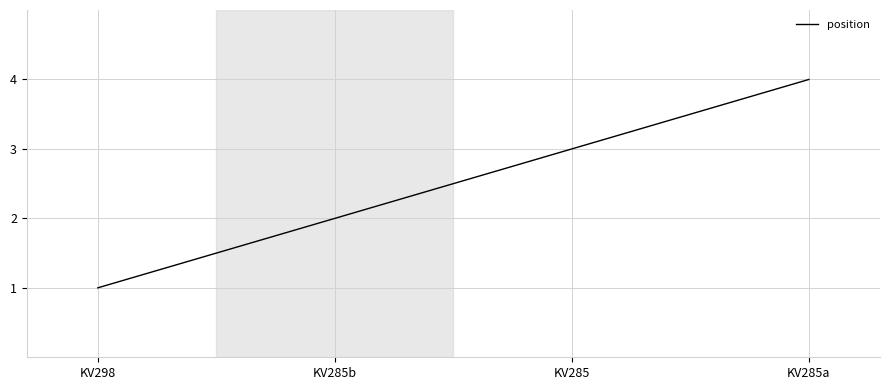

Which has a higher value, KV298 or KV285b?

KV285b